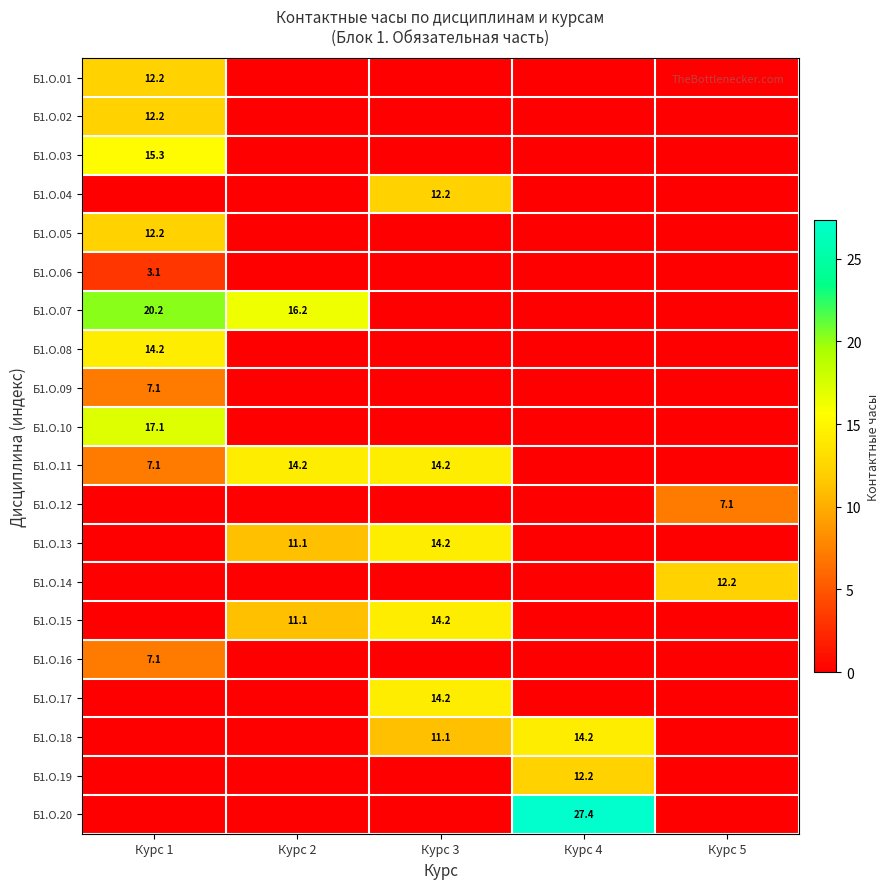

True or false: Б1.О.19 has a value of 20.1 at Курс 4.

False